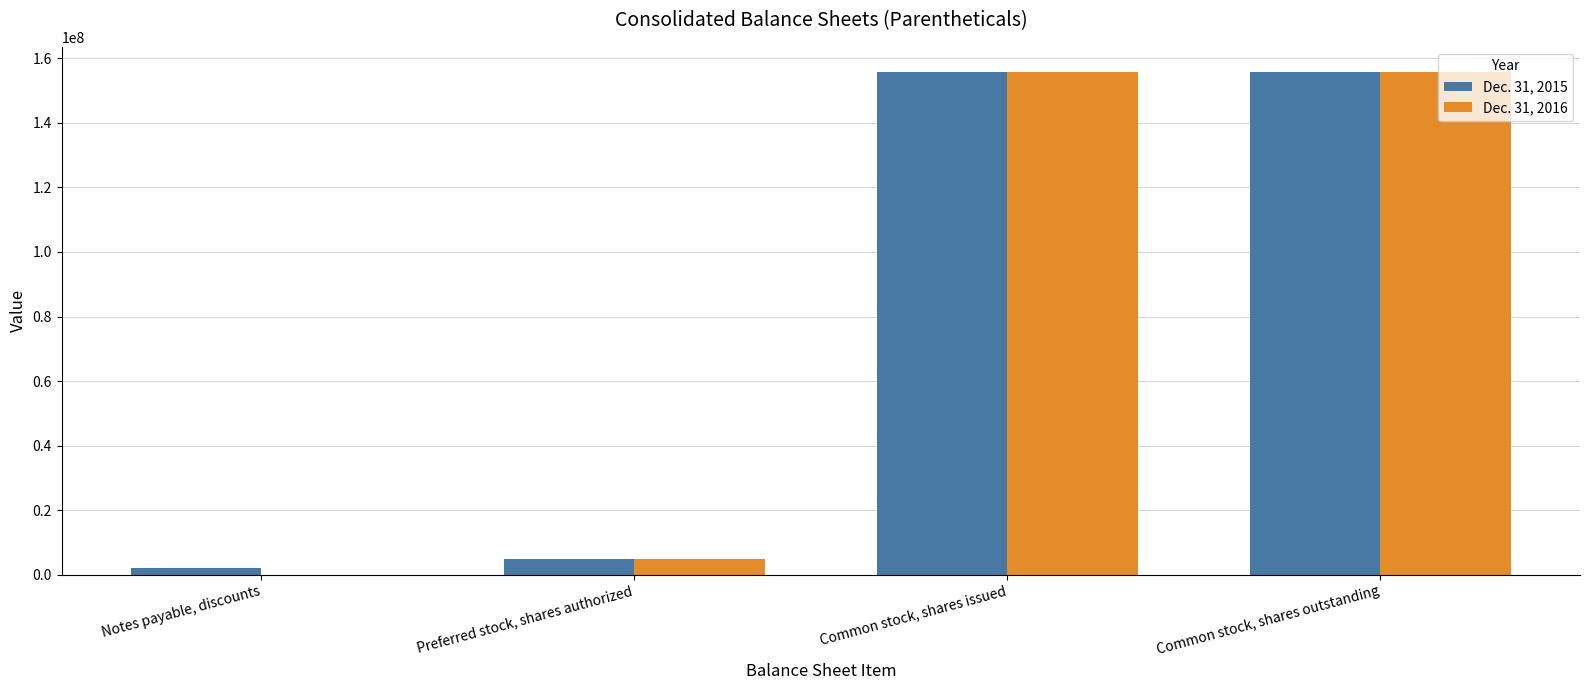

What is the maximum value shown in the chart?

155762729